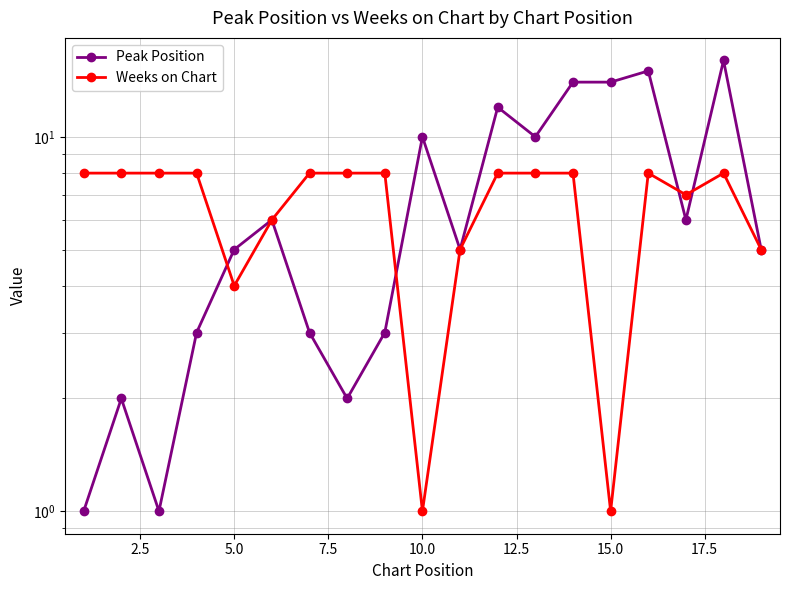

What are all the series names shown in the legend?

Peak Position, Weeks on Chart